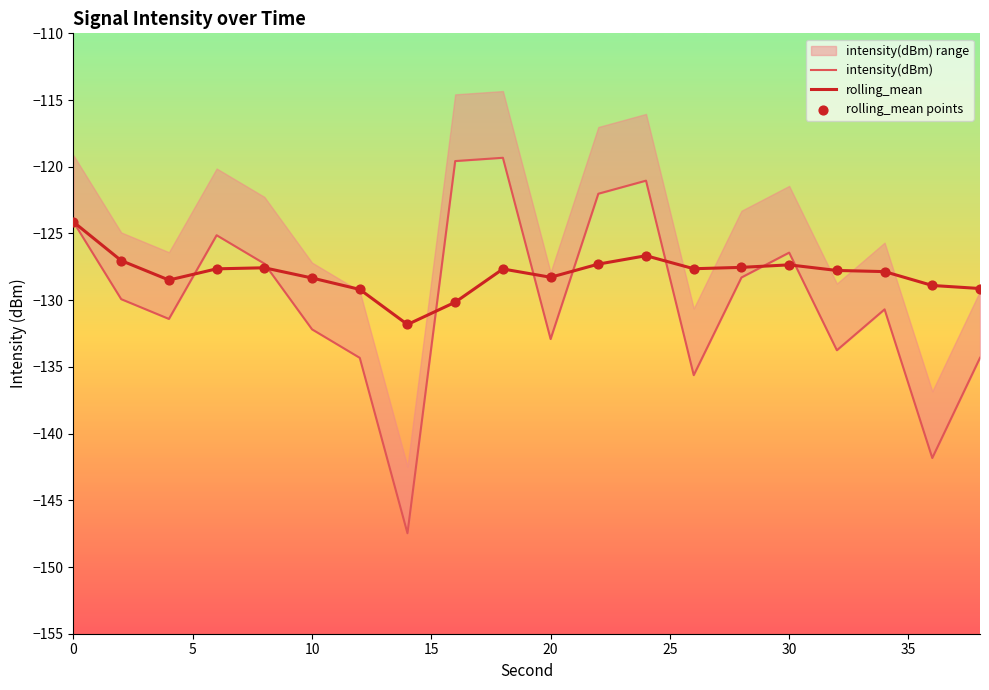

Which series contains the lowest Y value?

intensity(dBm)